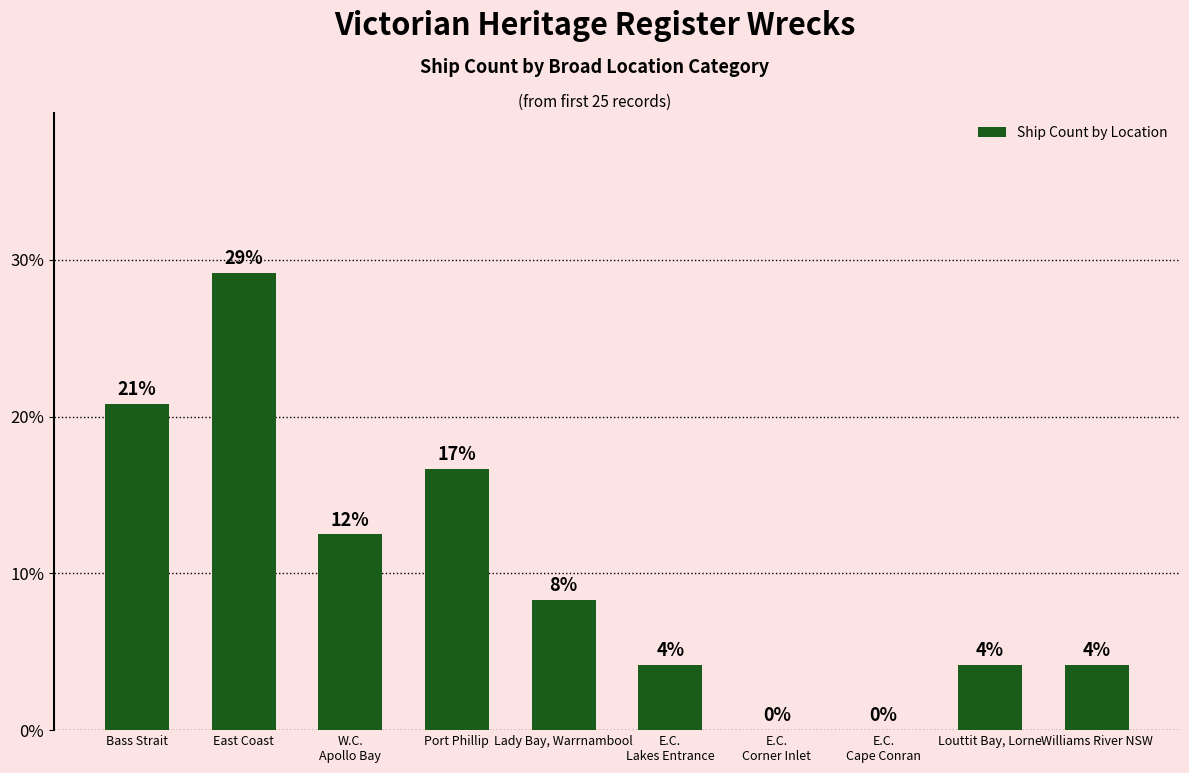

The value at Bass Strait is 0.1. True or false?

False